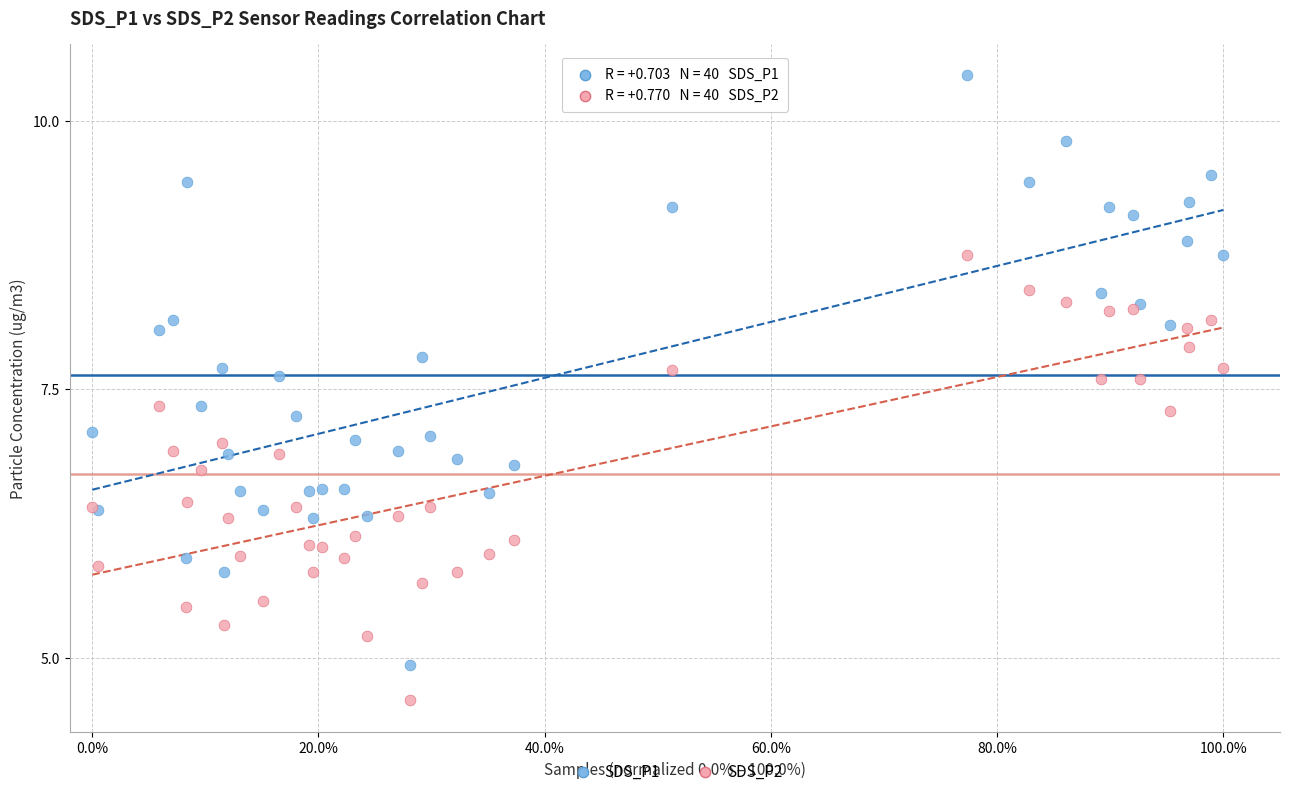

Which series reaches the maximum Y coordinate?

SDS_P1